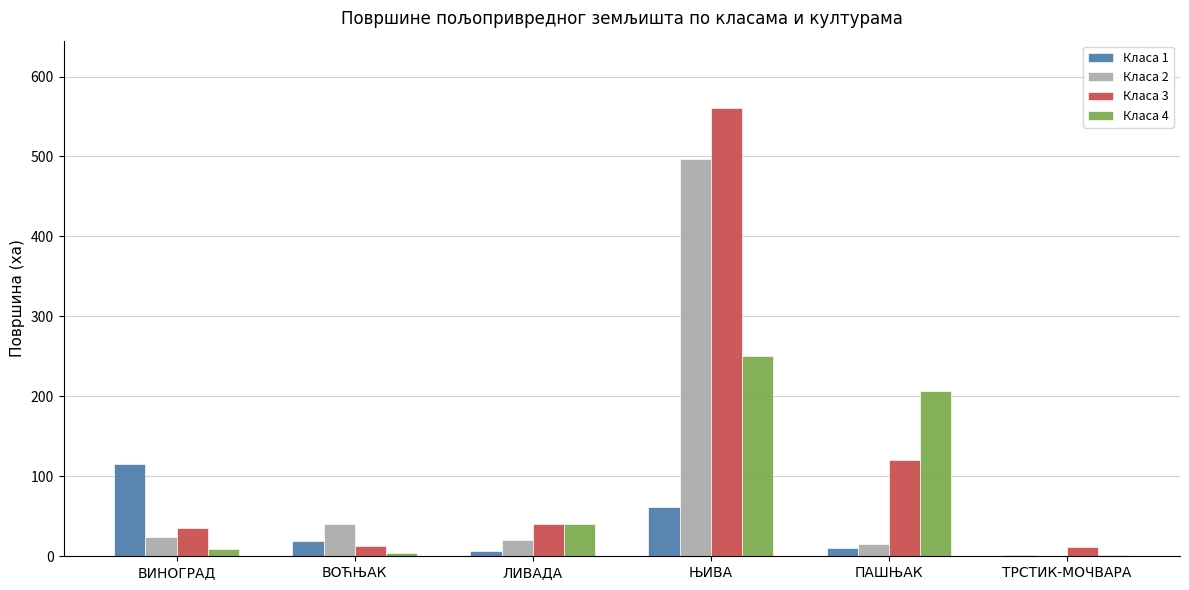

What is the maximum value shown in the chart?

560.8